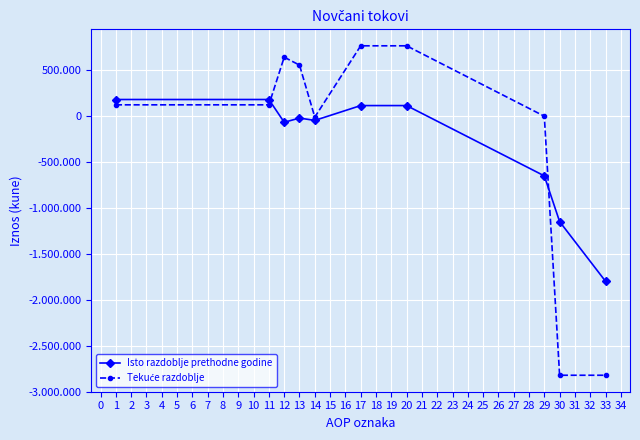

What is the minimum value for Tekuće razdoblje?

-2822152